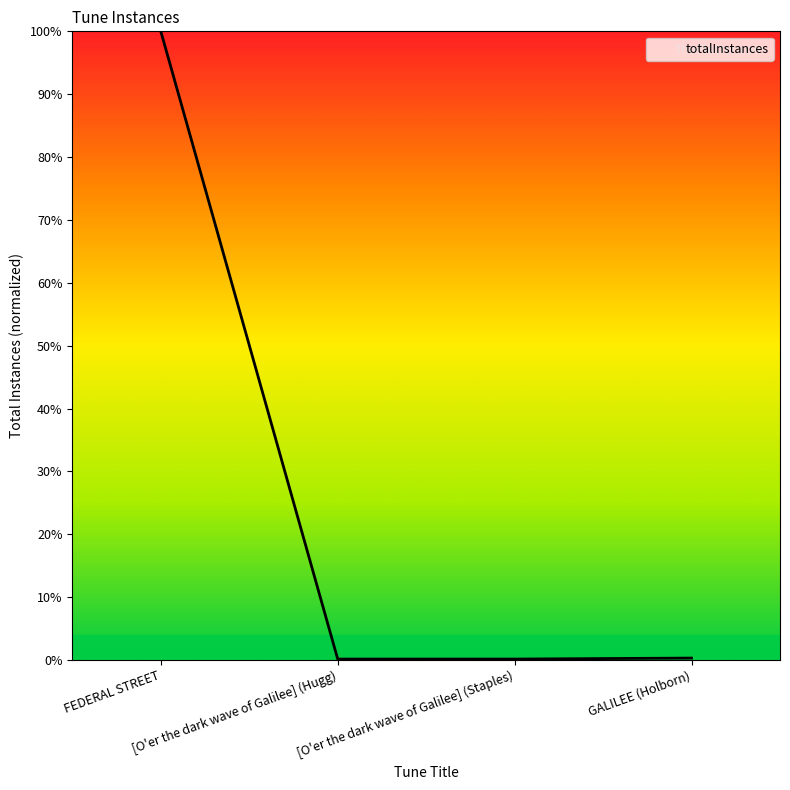

What is the difference between the maximum and minimum values?

99.8